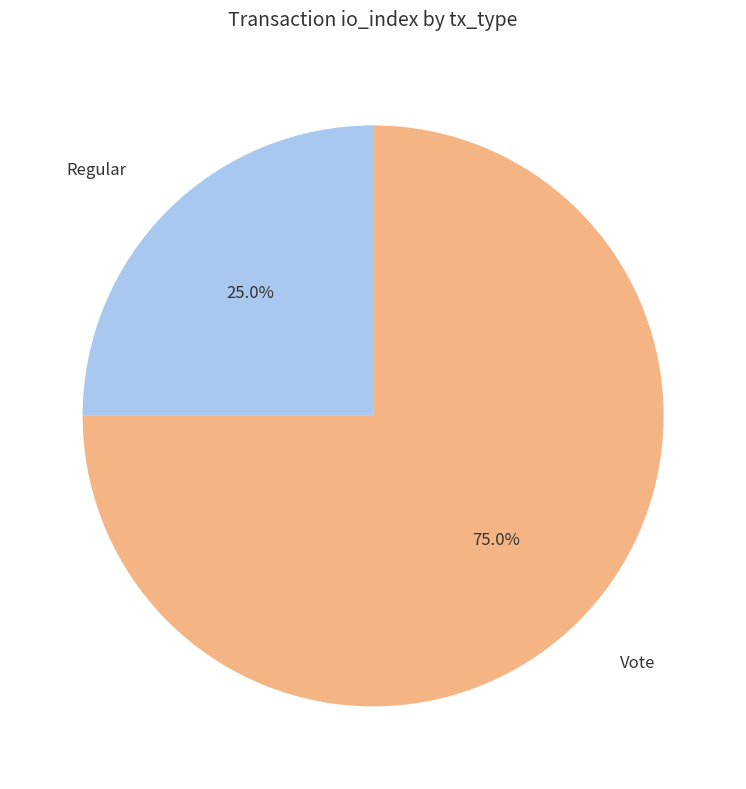

Which category has the biggest portion of the pie?

Vote